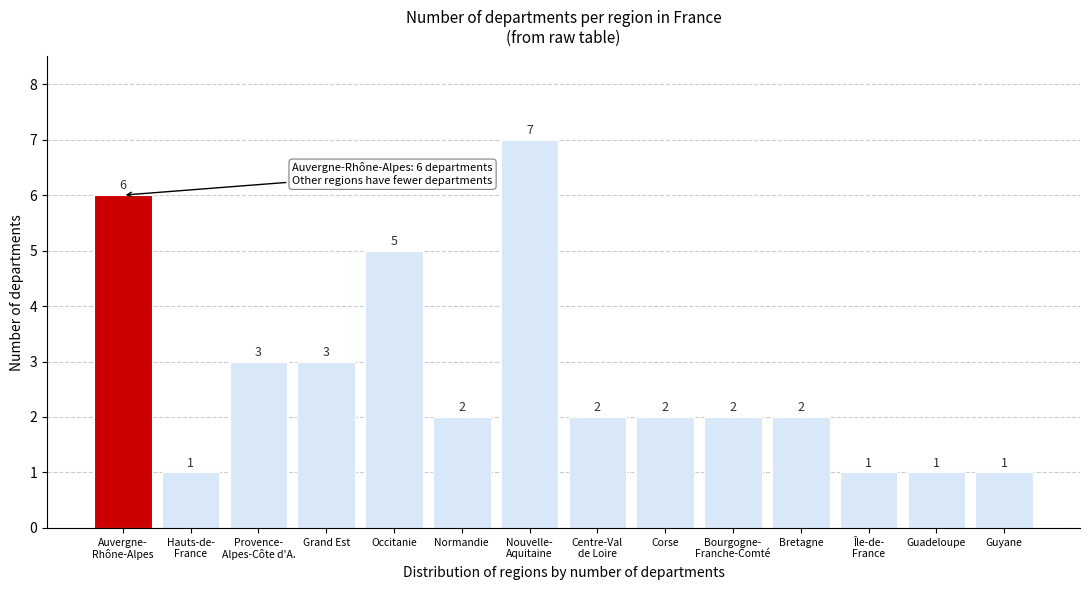

Reading right to left, what are all the values shown in this chart?

1	1	1	2	2	2	2	7	2	5	3	3	1	6